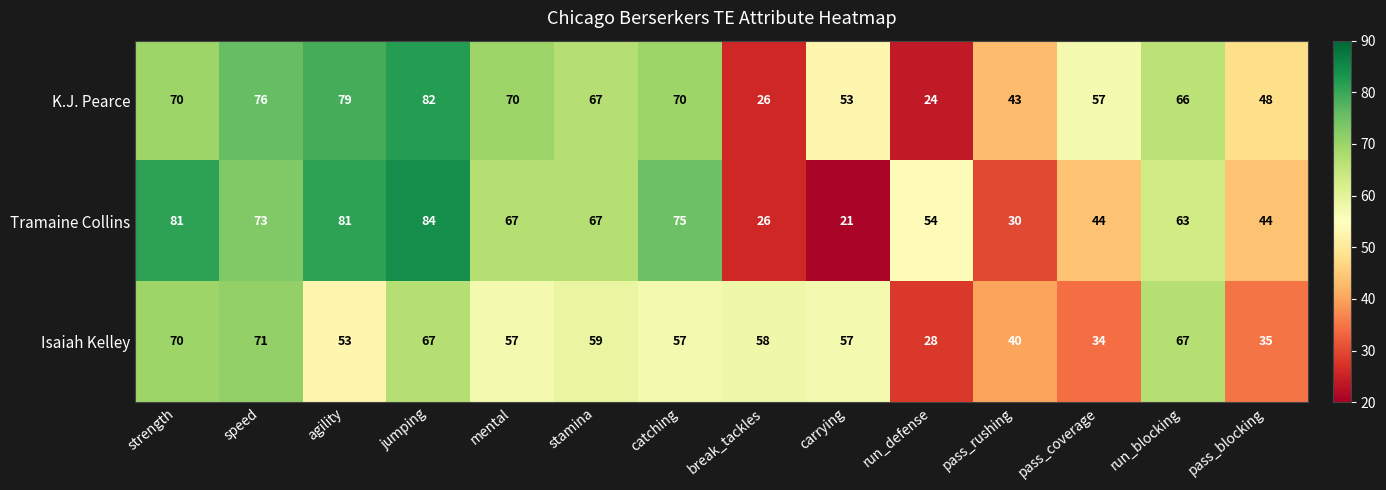

What is the minimum value shown in the chart?

21